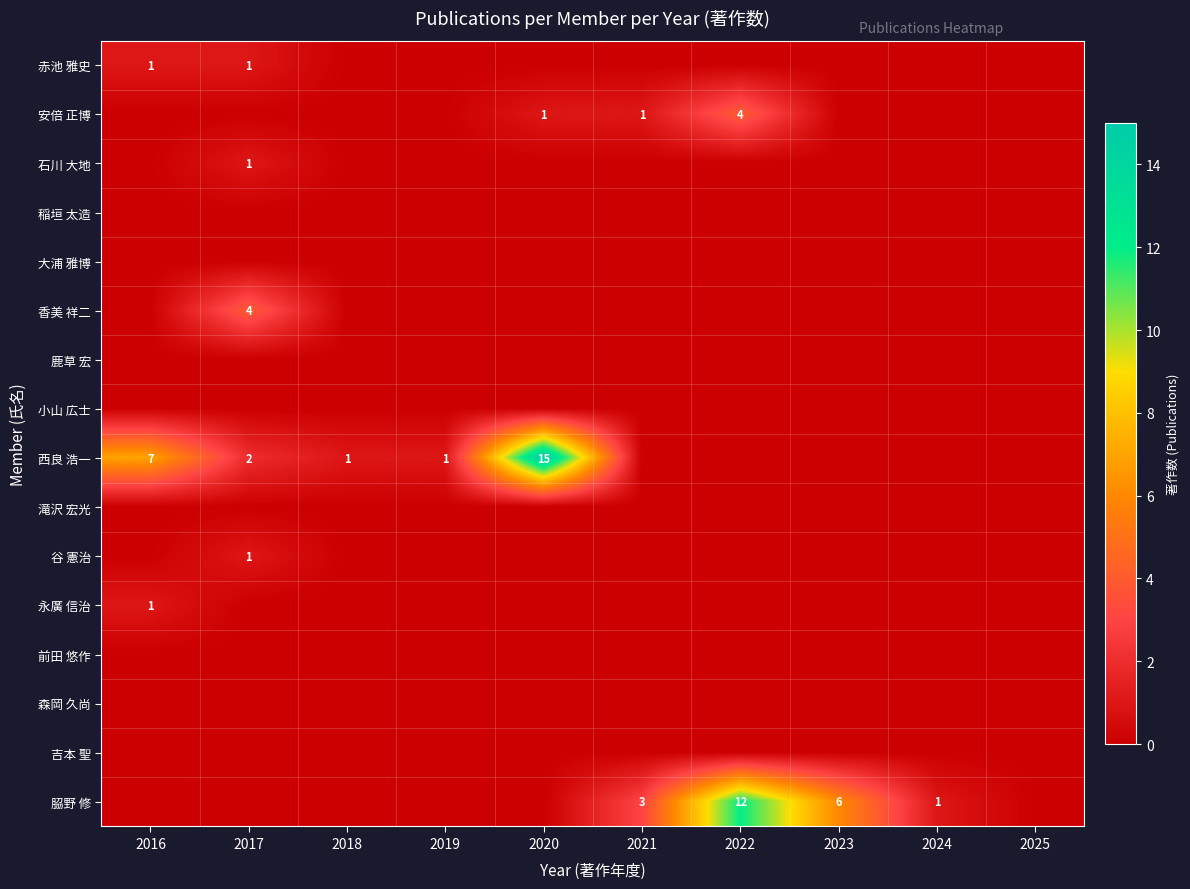

Count the 赤池 雅史 values in the range 0 to 1.

10